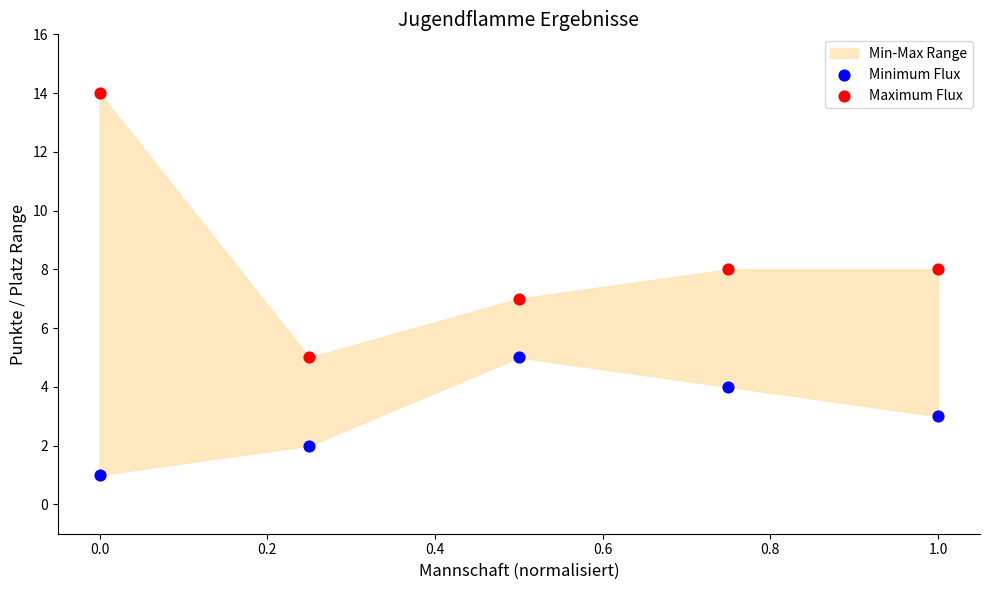

Which series has the widest spread of Y values?

Maximum Flux